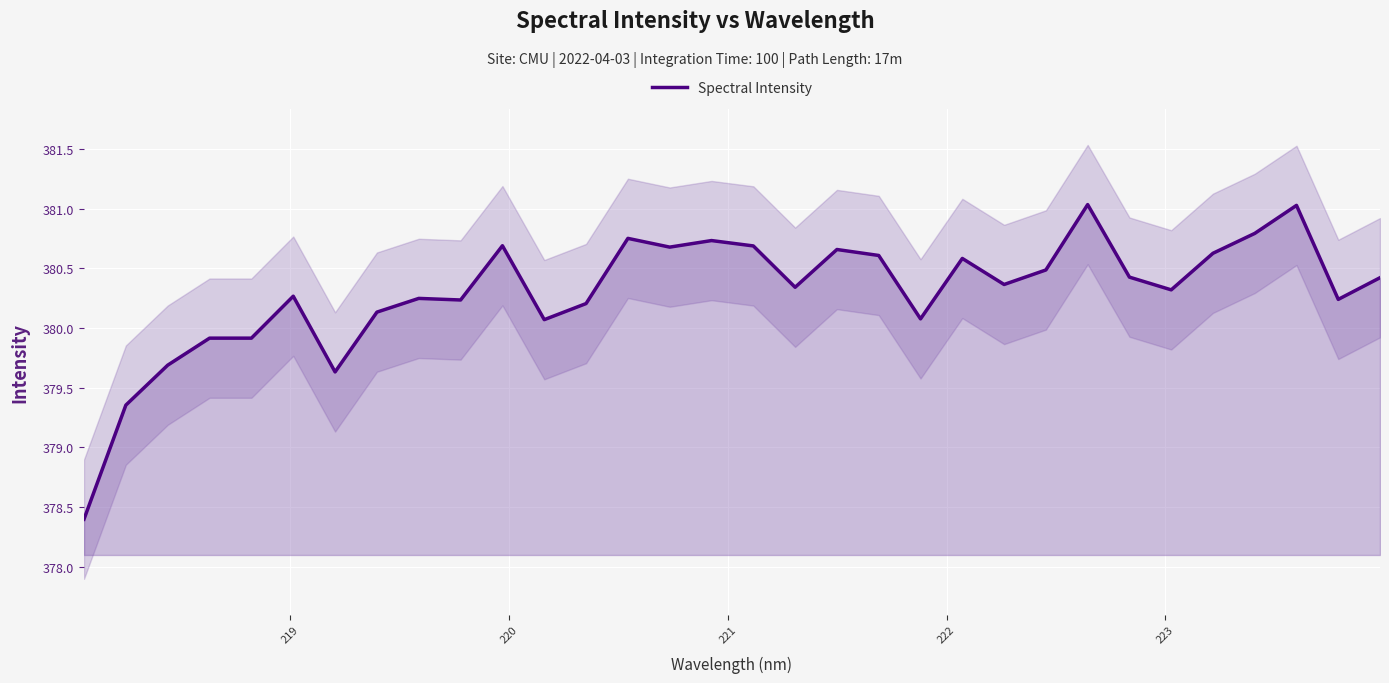

Count the number of values greater than 380.

26